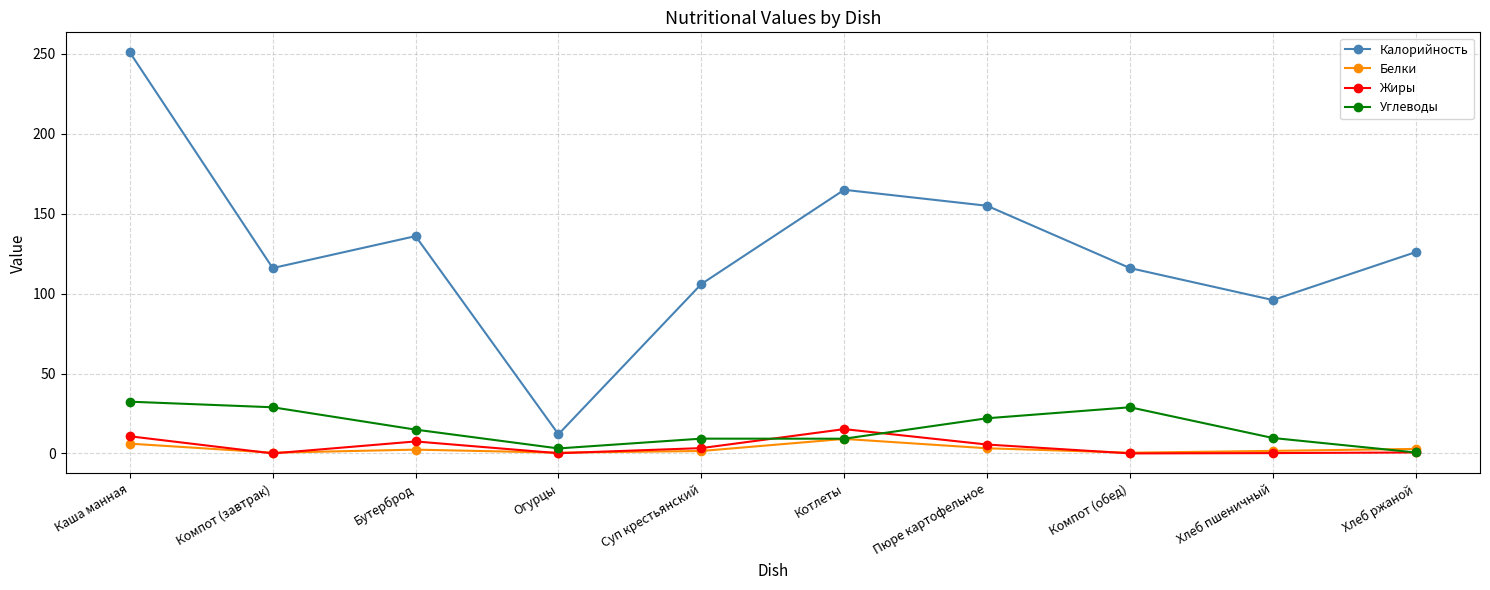

How many interior local valleys does the Жиры series have?

3